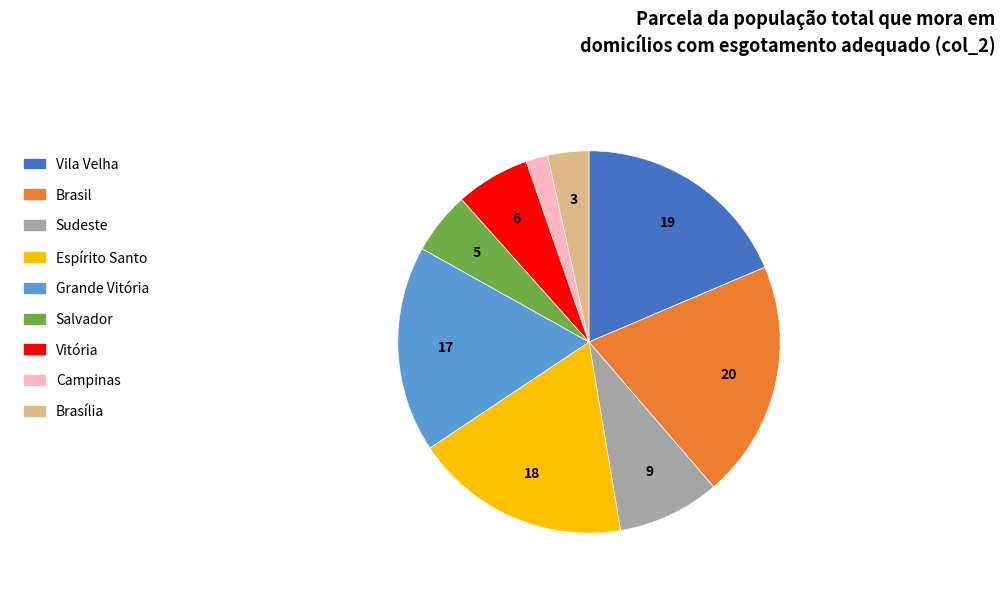

Is the sum of Brasília and Campinas greater than half?

No